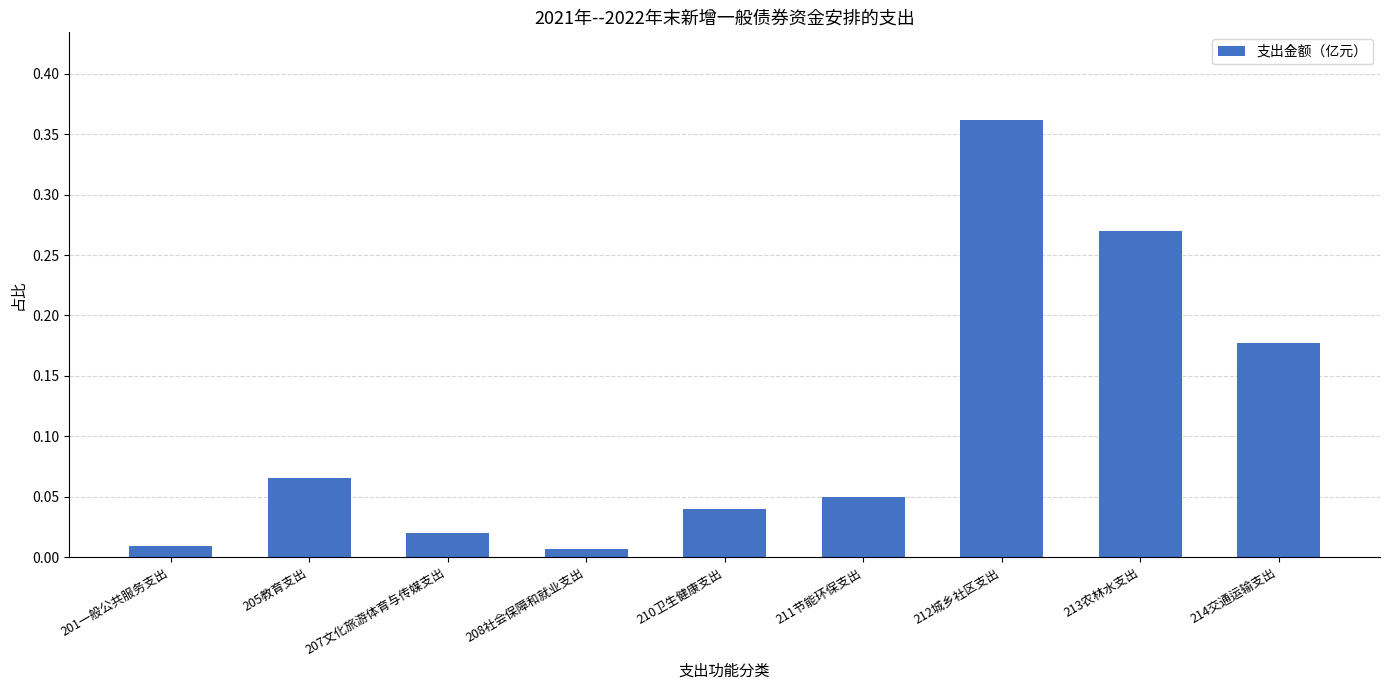

Which category has the highest value across all series?

212城乡社区支出